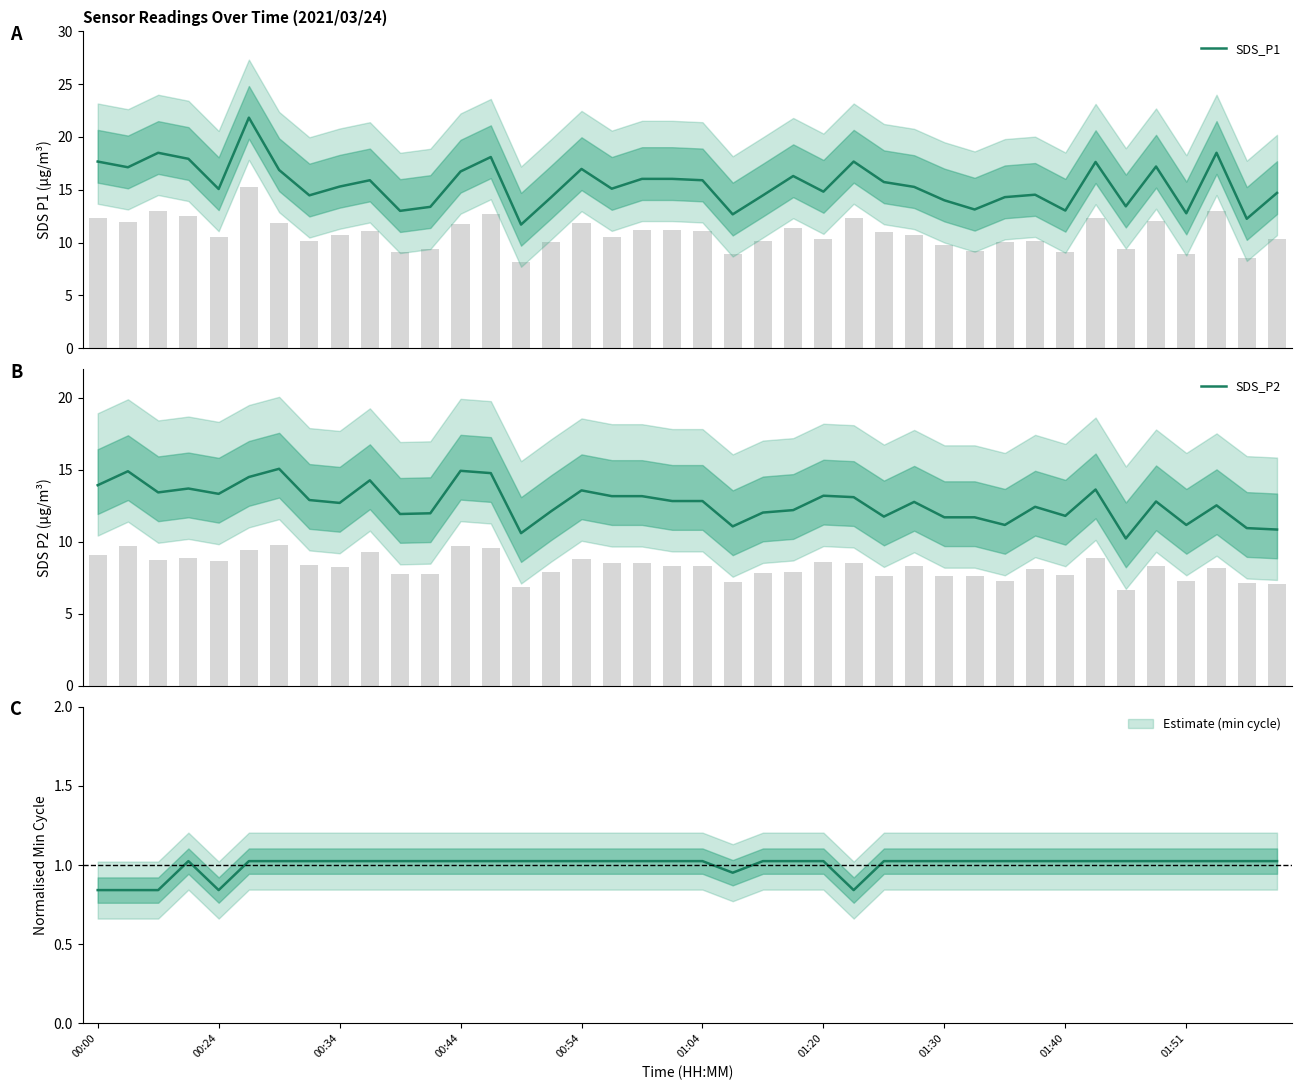

Reading left to right, transcribe all the data shown in this chart.

SDS_P1: 17.7	17.1	18.5	17.9	15.1	21.8	16.9	14.5	15.3	15.9	13.0	13.4	16.7	18.1	11.7	14.3	17.0	15.1	16.0	16.0	15.9	12.7	14.5	16.3	14.8	17.7	15.7	15.3	14.0	13.1	14.3	14.5	13.0	17.6	13.4	17.2	12.8	18.5	12.2	14.7
SDS_P2: 13.9	14.9	13.4	13.7	13.3	14.5	15.1	12.9	12.7	14.3	11.9	12.0	14.9	14.8	10.6	12.1	13.6	13.2	13.2	12.8	12.8	11.1	12.0	12.2	13.2	13.1	11.8	12.8	11.7	11.7	11.2	12.4	11.8	13.6	10.2	12.8	11.2	12.5	10.9	10.8